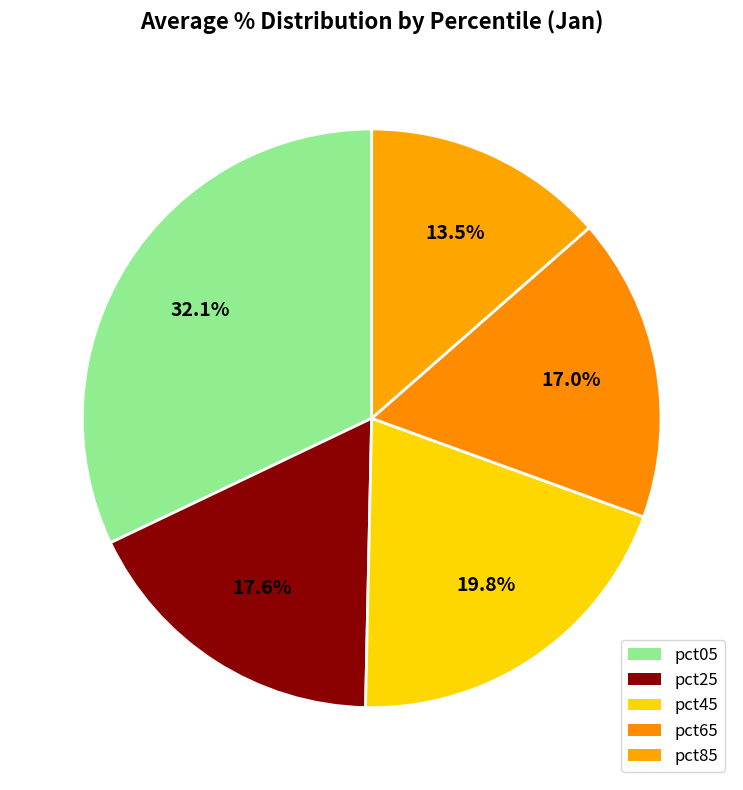

Count the number of slices in the pie.

5